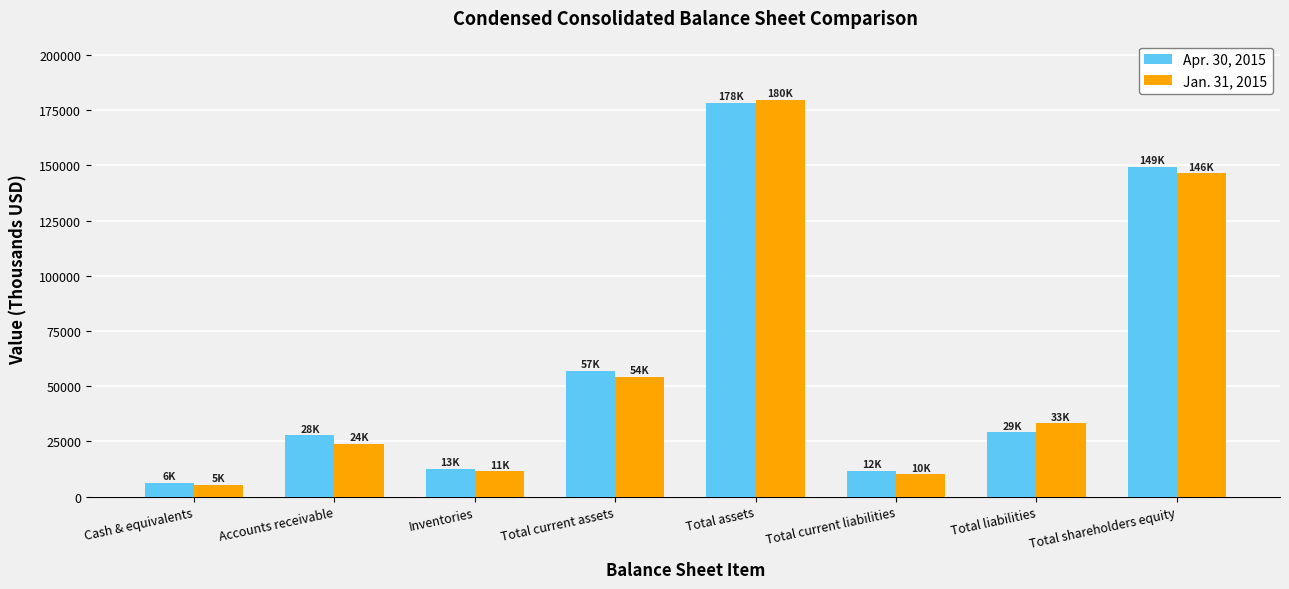

The value of Jan. 31, 2015 at Total liabilities is 33137. True or false?

True